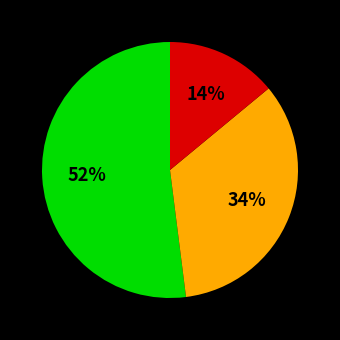

Does any single category account for the majority?

Yes